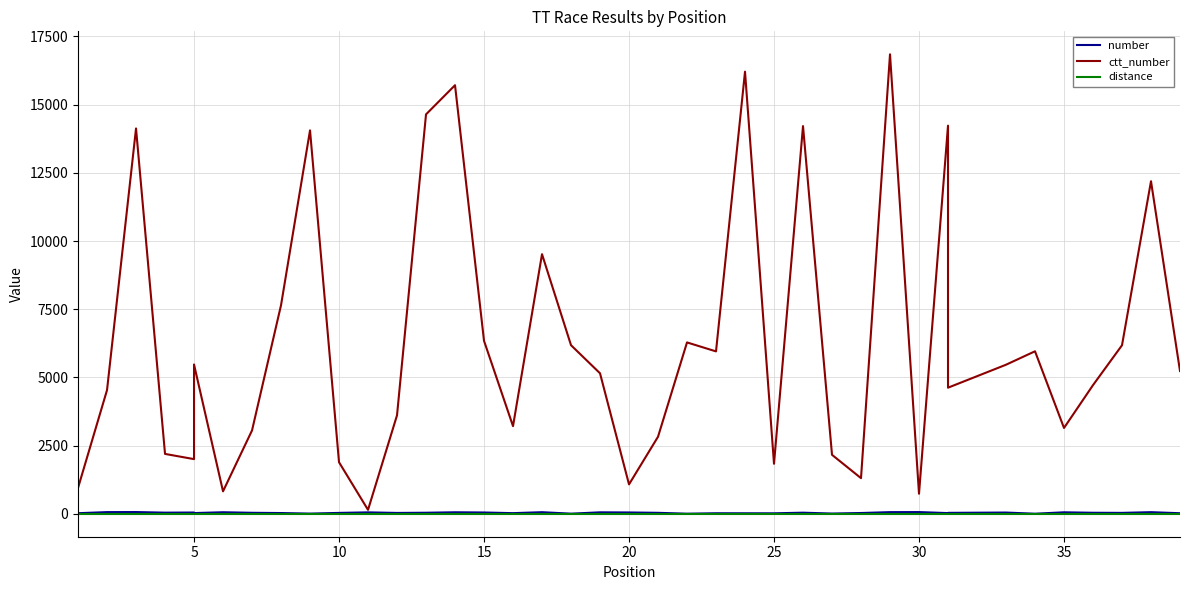

Which has a higher value, 38 or 10?

10